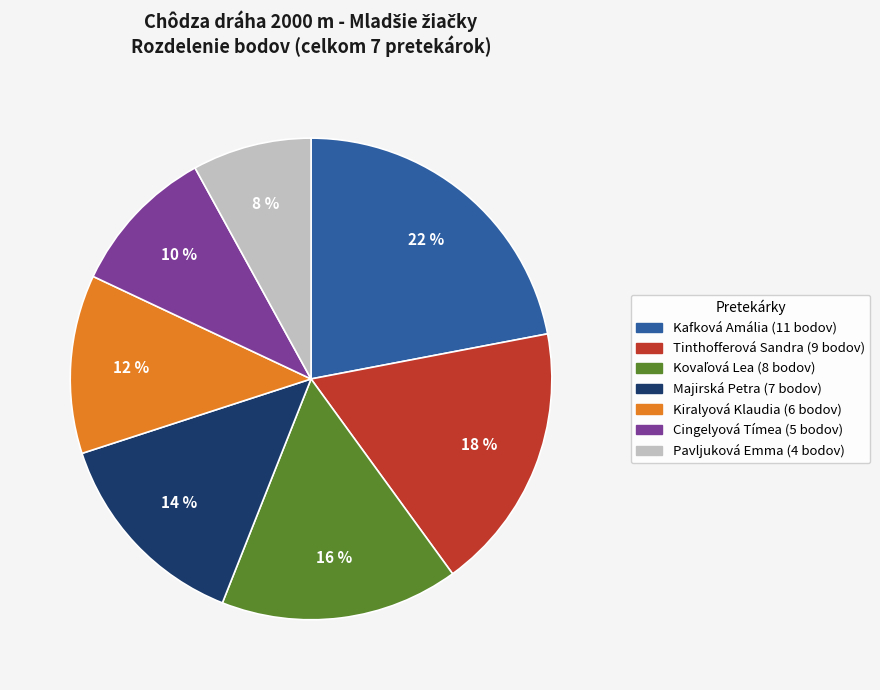

True or false: Pavljuková Emma accounts for 17% of the total.

False